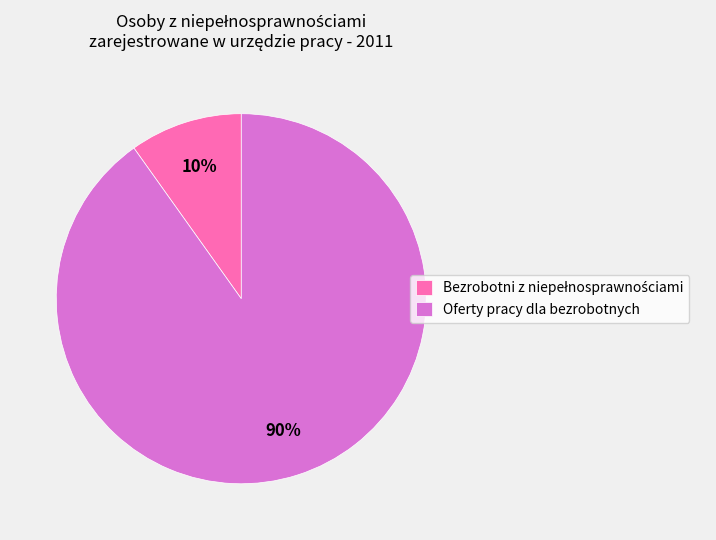

Which slice is the largest?

Oferty pracy dla bezrobotnych